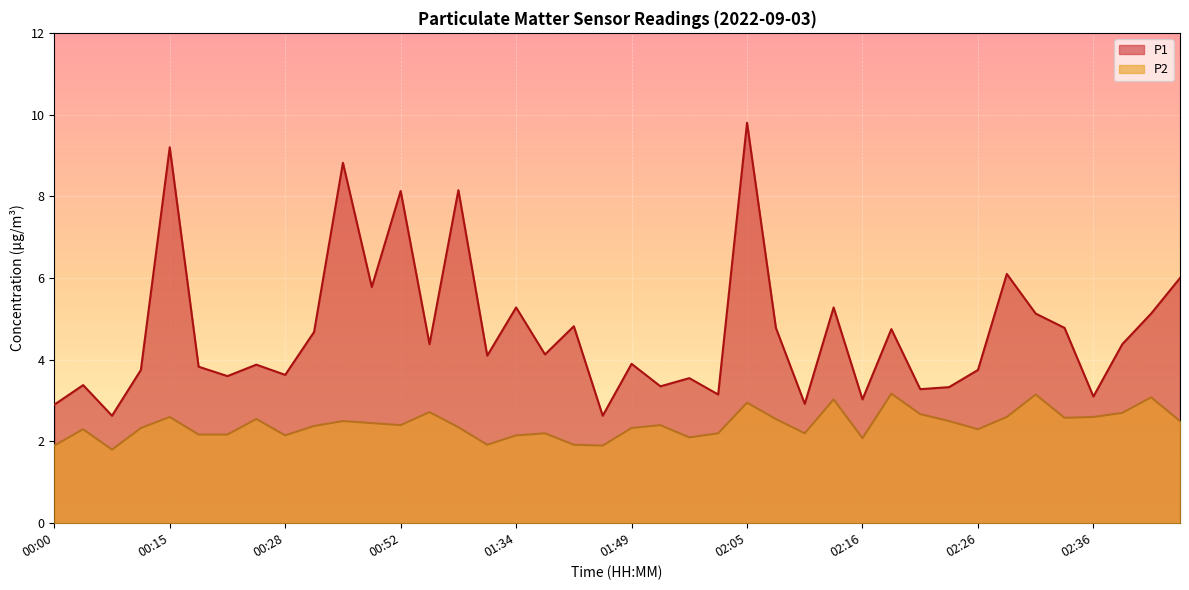

List the labels in order of P1 value, smallest first.

00:10, 01:47, 00:00, 02:10, 02:16, 02:36, 02:03, 02:21, 02:23, 01:58, 00:02, 02:00, 00:20, 00:28, 00:12, 02:26, 00:17, 00:23, 01:49, 01:30, 01:36, 01:00, 02:38, 00:31, 02:18, 02:08, 02:33, 01:39, 02:31, 02:41, 01:34, 02:13, 00:39, 02:44, 02:28, 00:52, 01:14, 00:36, 00:15, 02:05